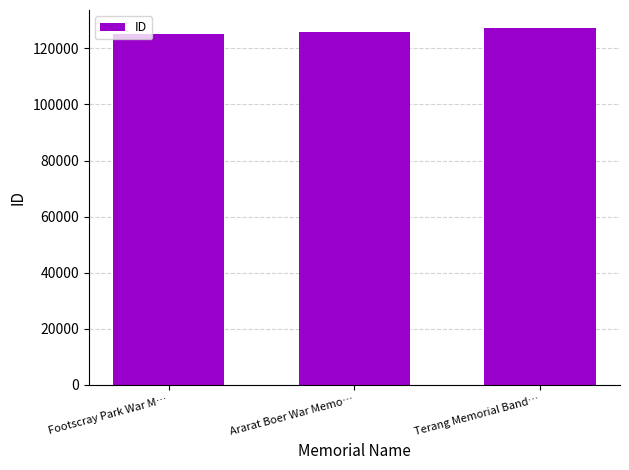

The value at Footscray Park War M… is 168560. True or false?

False